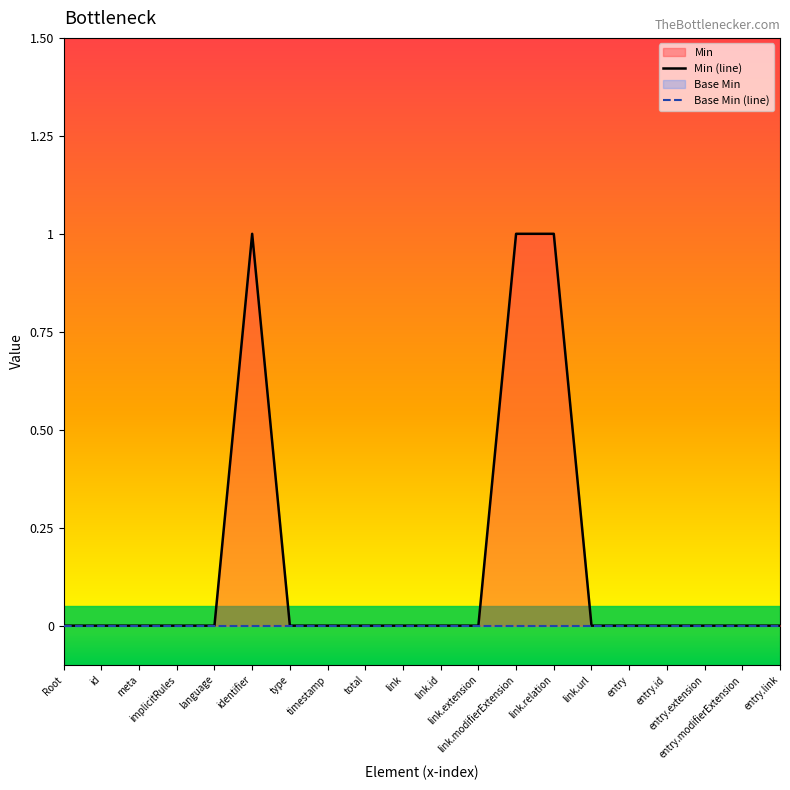

What is the greatest value displayed?

1